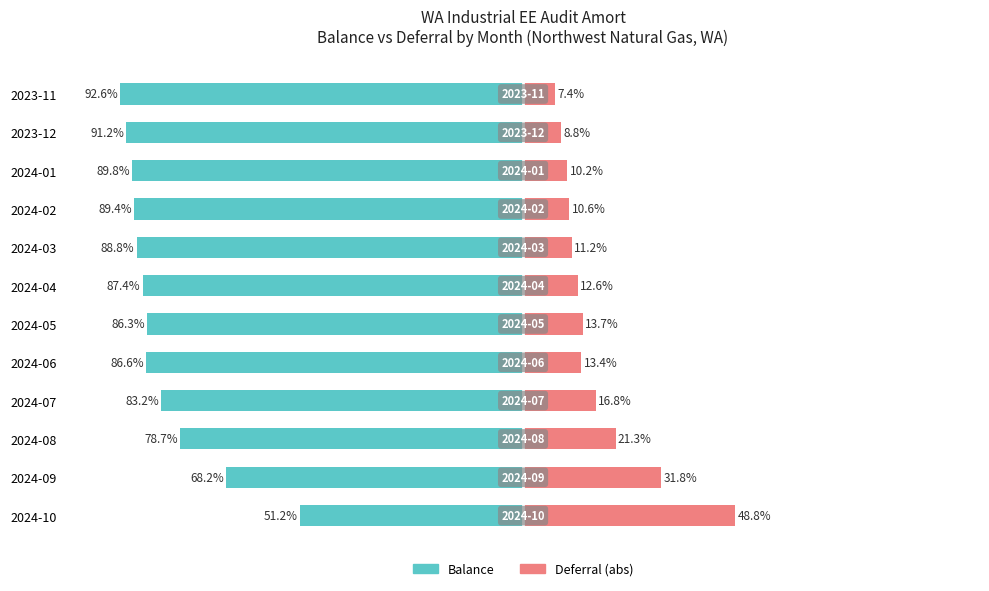

How many bars are there in total?

24